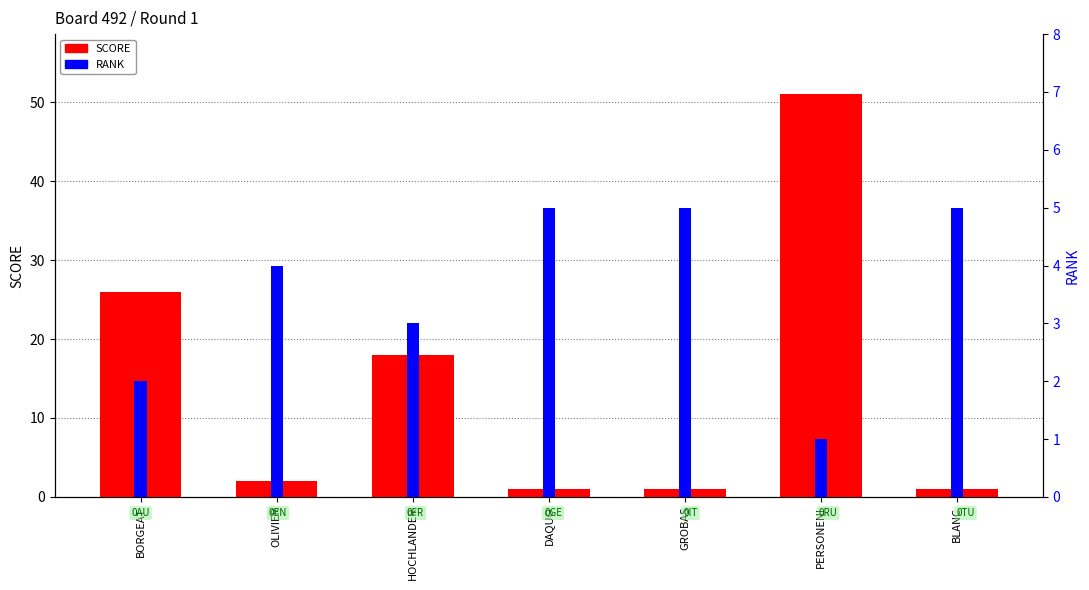

Where is SCORE nearest to the value 26?

BORGEAT